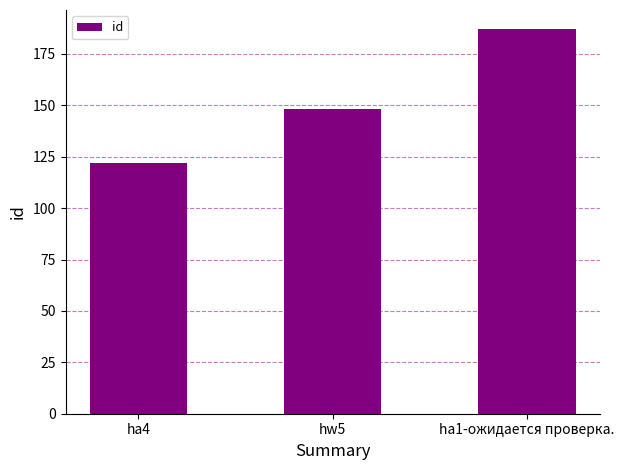

List the labels in order of value, smallest first.

ha4, hw5, ha1-ожидается проверка.